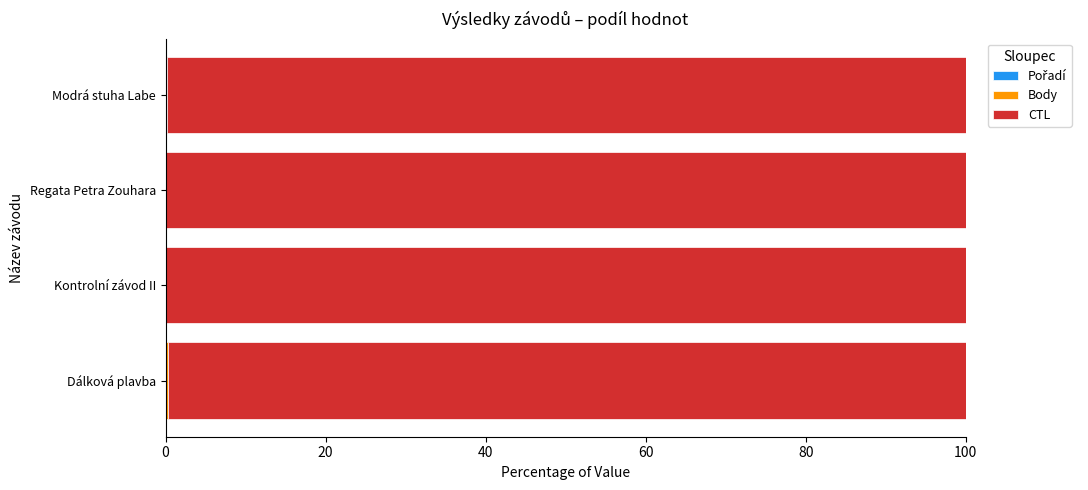

What is the total value across all series at Regata Petra Zouhara?

100.0